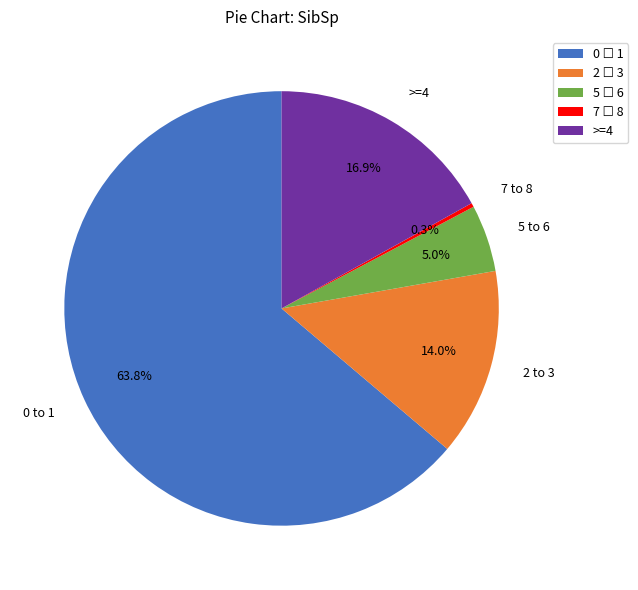

Between 5 to 6 and >=4, which is larger?

>=4